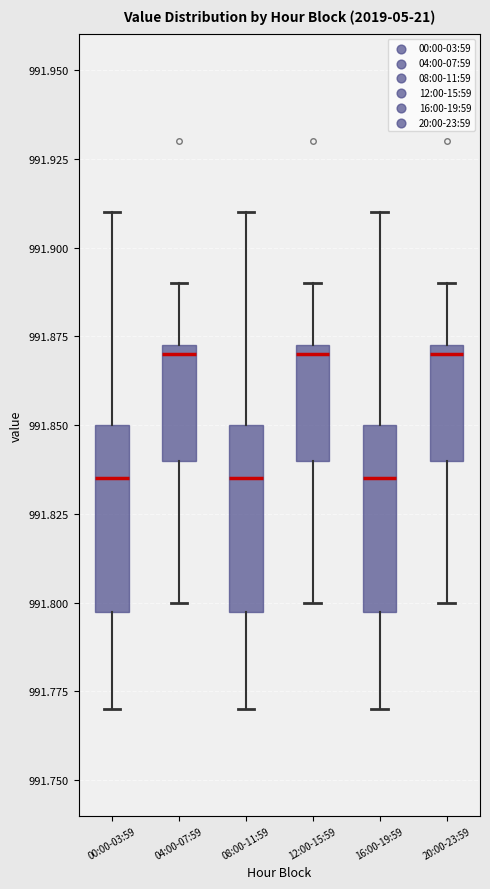

Reading left to right, transcribe this box plot: for each box, give where its median line is, the range the box spans, and where its two whiskers end, as read against the y-axis. The values are not printed on the chart, so give them approximately, as read against the axis.

00:00-03:59: median 991.835, box 991.800 to 991.850, whiskers 991.770 to 991.910
04:00-07:59: median 991.870, box 991.840 to 991.875, whiskers 991.800 to 991.890
08:00-11:59: median 991.835, box 991.800 to 991.850, whiskers 991.770 to 991.910
12:00-15:59: median 991.870, box 991.840 to 991.875, whiskers 991.800 to 991.890
16:00-19:59: median 991.835, box 991.800 to 991.850, whiskers 991.770 to 991.910
20:00-23:59: median 991.870, box 991.840 to 991.875, whiskers 991.800 to 991.890